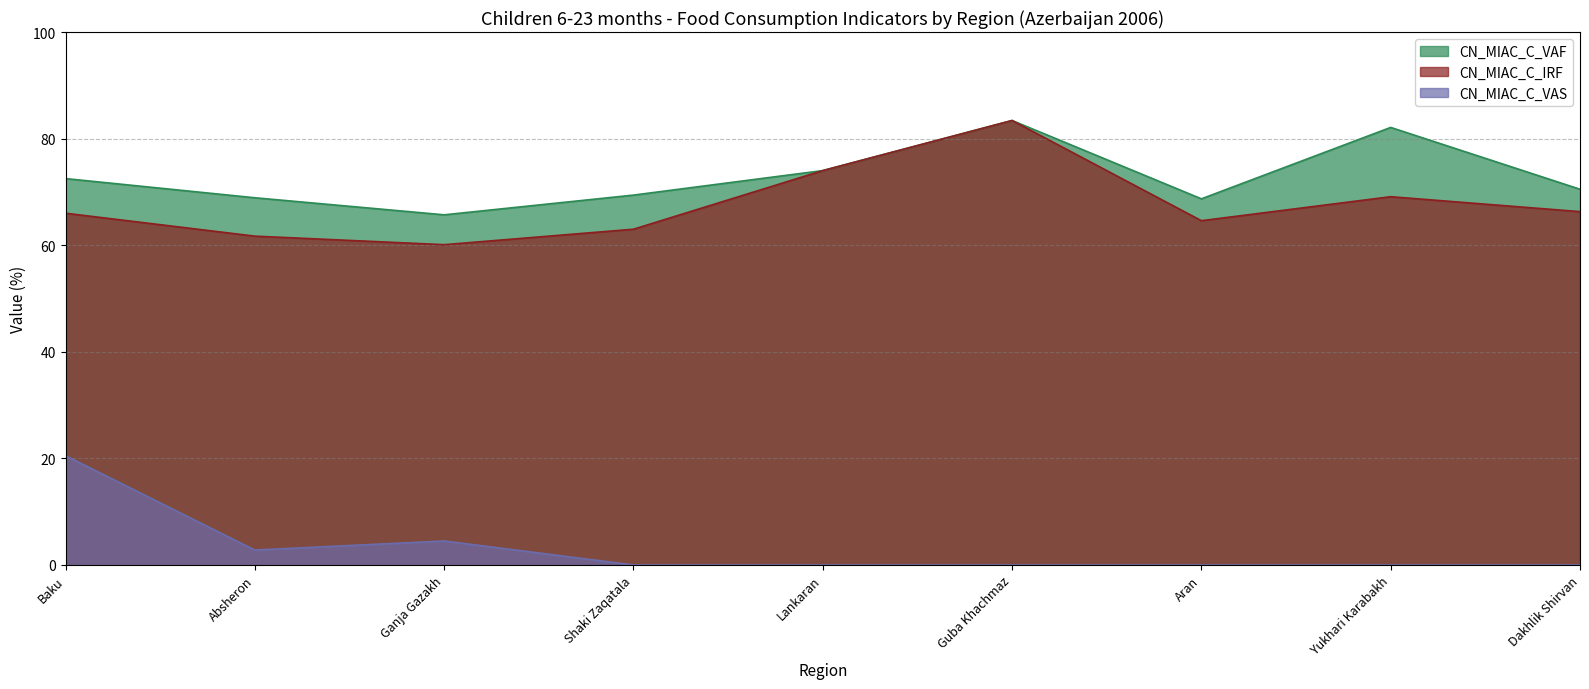

Reading right to left, list all the values displayed in this chart.

CN_MIAC_C_VAF: Dakhlik Shirvan=70.5	Yukhari Karabakh=82.1	Aran=68.7	Guba Khachmaz=83.4	Lankaran=74.0	Shaki Zaqatala=69.4	Ganja Gazakh=65.7	Absheron=68.9	Baku=72.5
CN_MIAC_C_IRF: Dakhlik Shirvan=66.3	Yukhari Karabakh=69.1	Aran=64.6	Guba Khachmaz=83.4	Lankaran=74.0	Shaki Zaqatala=63.0	Ganja Gazakh=60.1	Absheron=61.7	Baku=66.0
CN_MIAC_C_VAS: Dakhlik Shirvan=0.0	Yukhari Karabakh=0.0	Aran=0.0	Guba Khachmaz=0.0	Lankaran=0.0	Shaki Zaqatala=0.0	Ganja Gazakh=4.5	Absheron=2.8	Baku=20.5